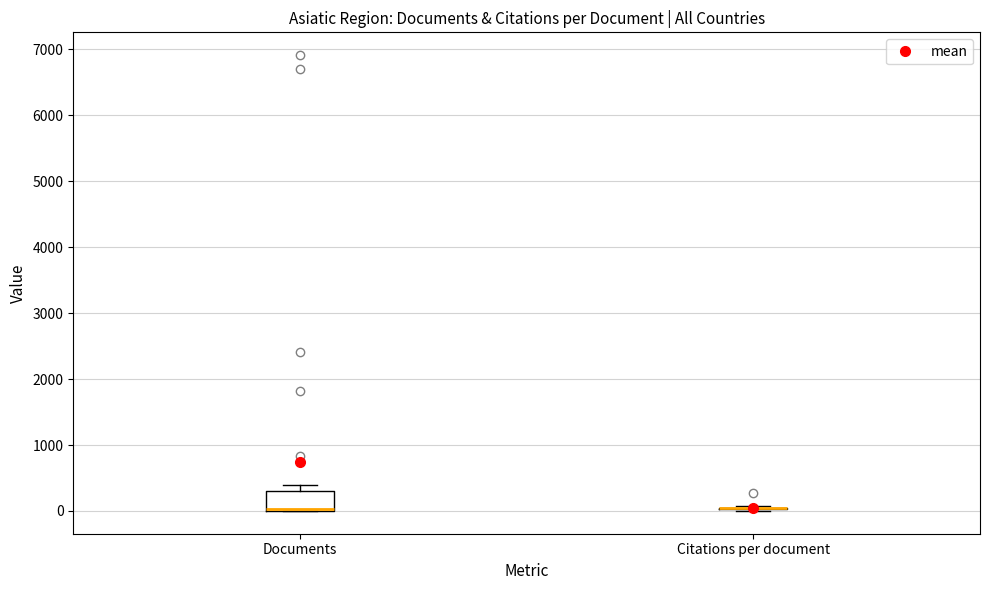

Reading left to right, read every box against the y-axis: the position of its median line, the range the box covers, and the ends of its whiskers. The values are not printed on the chart, so give them approximately, as read against the axis.

Documents: median 0 (drawn on the box's lower edge), box 0 to 300, whiskers 0 to 400
Citations per document: box collapsed to a line at 0, whiskers 0 to 100